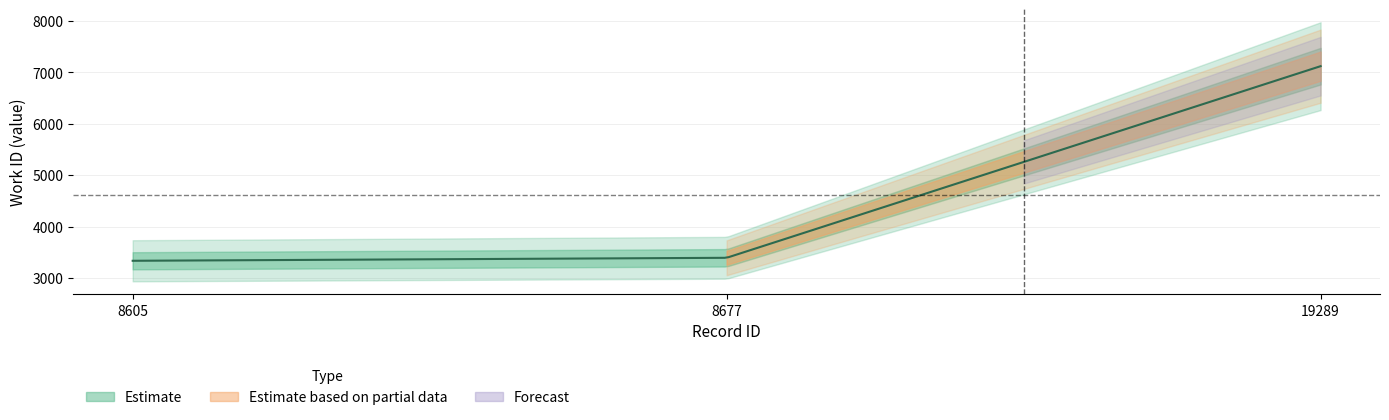

What is the sum of the values at 8677 and 19289?

10512